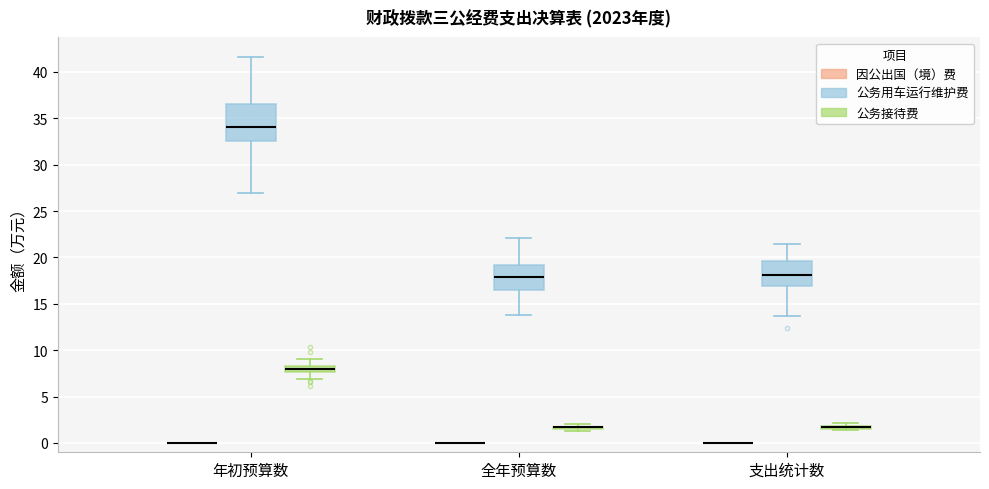

Comparing the boxes themselves (not the whiskers), which one is the tallest?

年初预算数 (公务用车运行维护费)